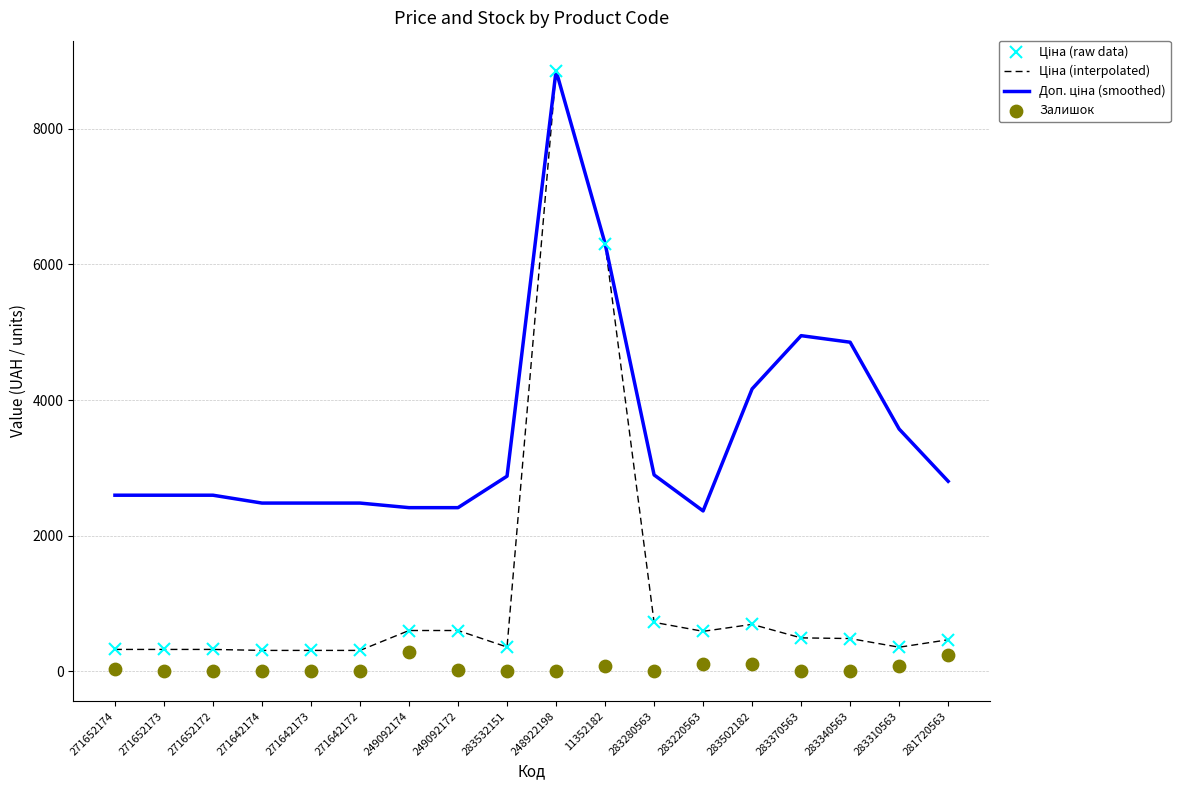

Which series reaches the maximum Y coordinate?

Ціна (raw data)